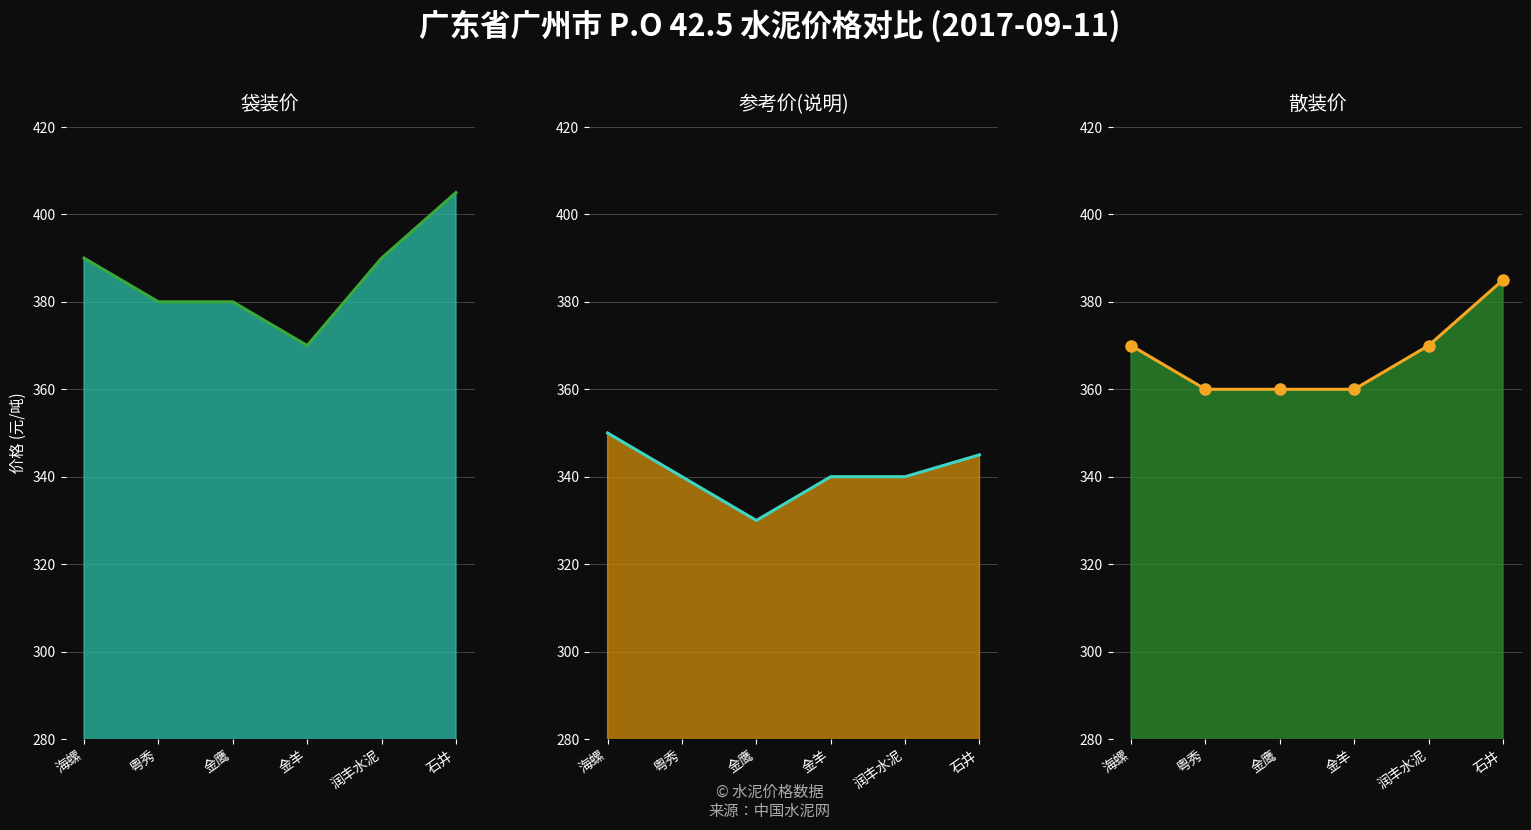

The value of 袋装价 at 石井 is 651. True or false?

False